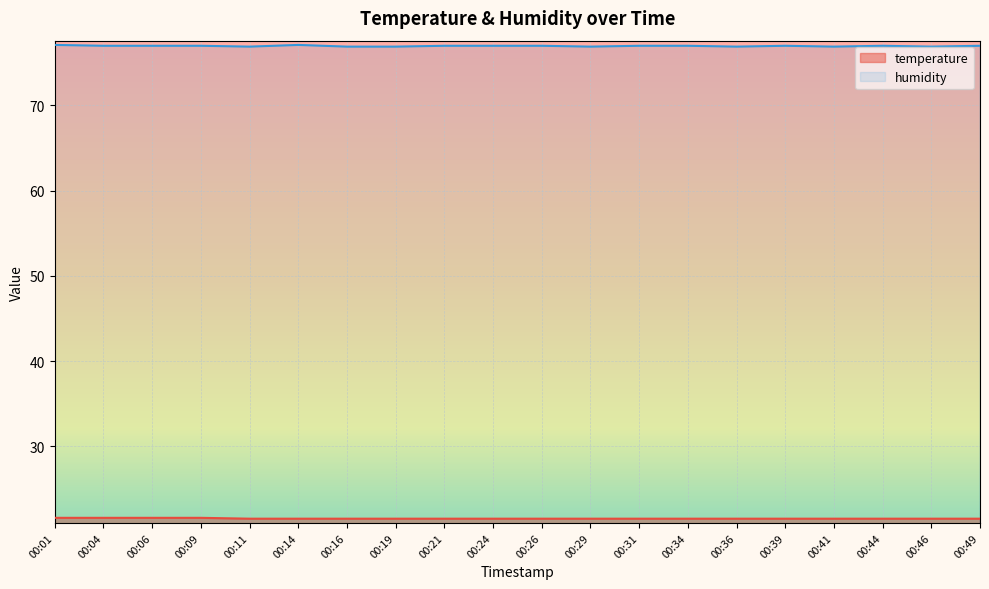

What is the difference between the second highest and minimum values in the humidity series?

0.2